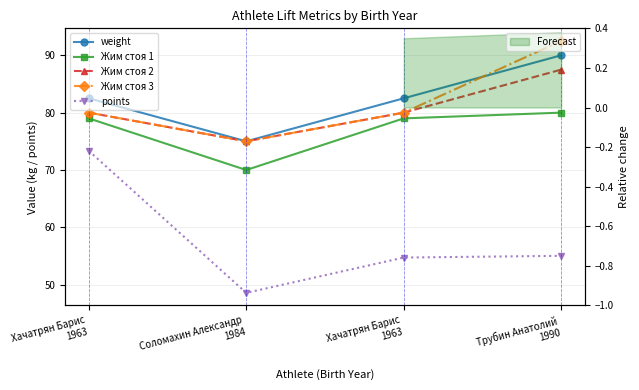

True or false: points has a value of 87.1 at Хачатрян Барис
1963.

False